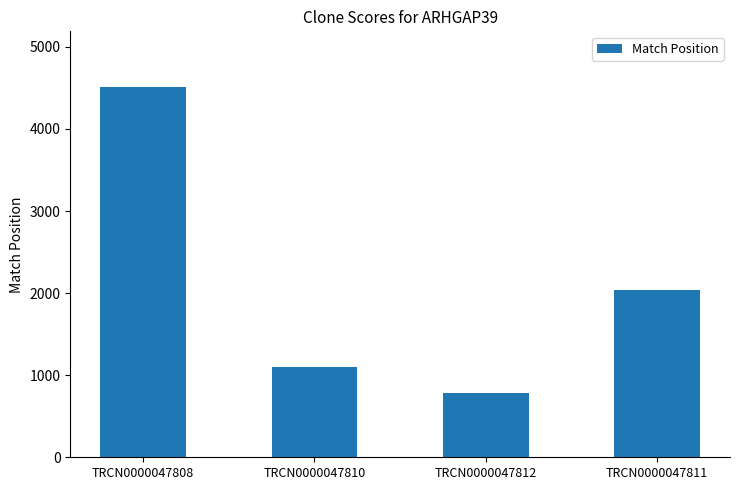

List the labels in order of value, smallest first.

TRCN0000047812, TRCN0000047810, TRCN0000047811, TRCN0000047808